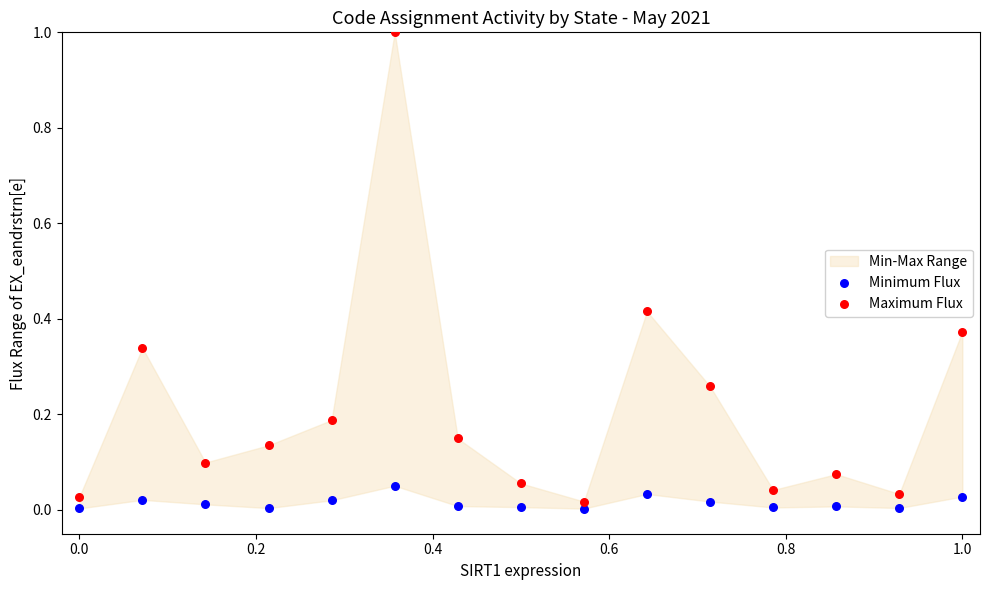

Which series contains the highest Y value?

Maximum Flux